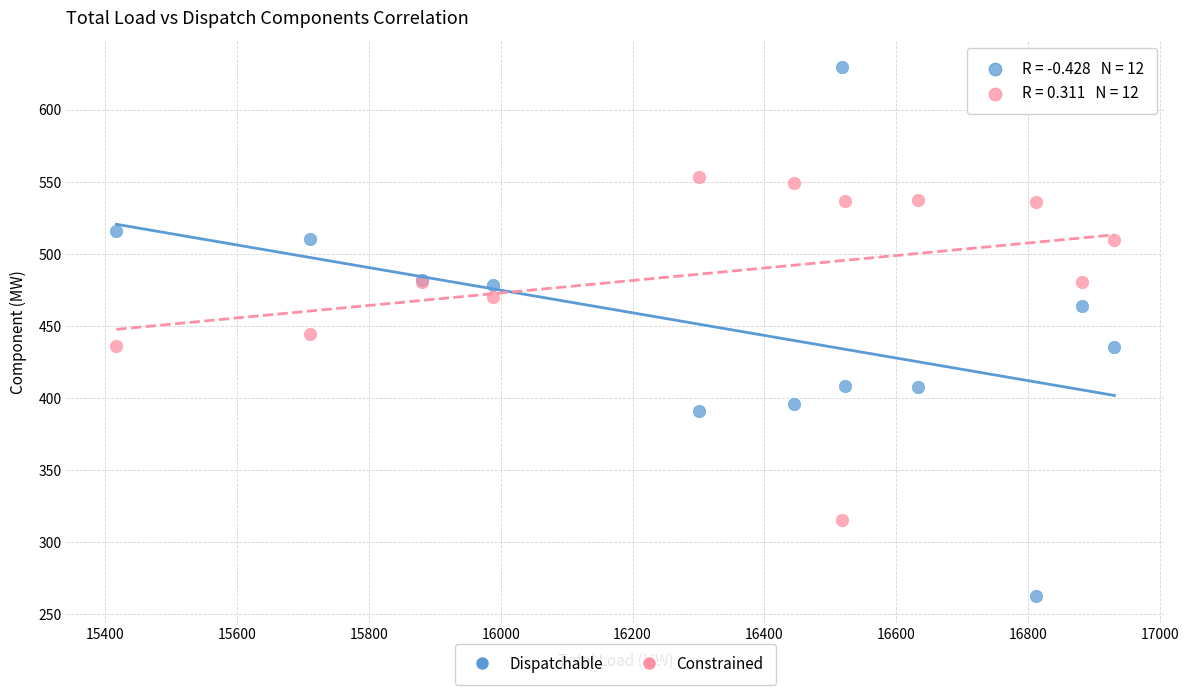

Which series has the largest Y range (max minus min)?

Dispatchable